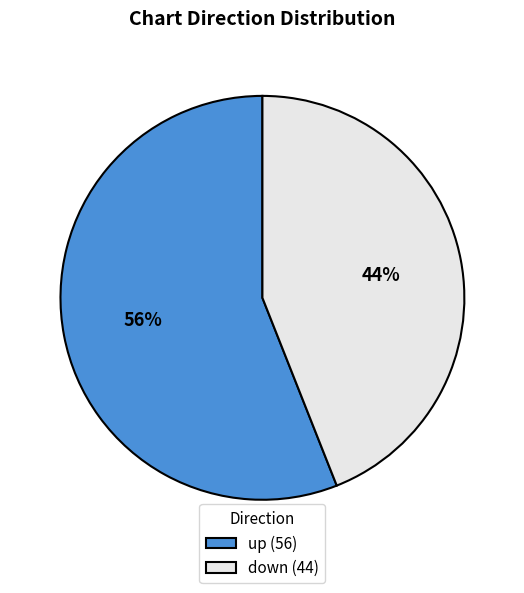

What is the ratio of the value at up (56) to the value at down (44)?

1.3